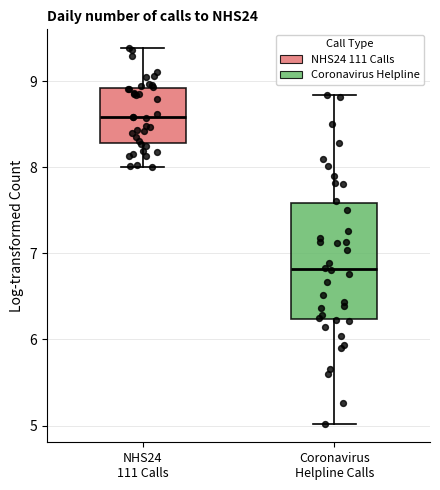

Comparing the boxes themselves (not the whiskers), which one is the tallest?

Coronavirus Helpline Calls